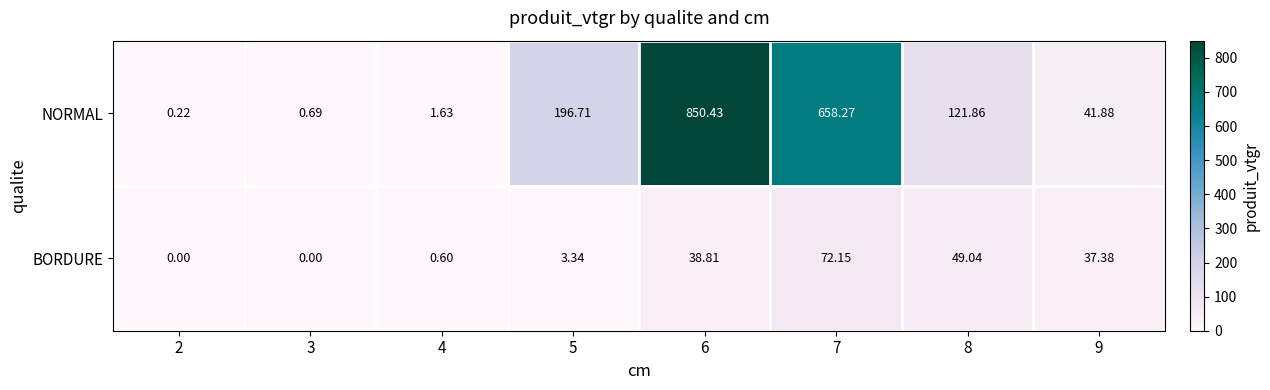

Which series has the largest total across all categories?

NORMAL